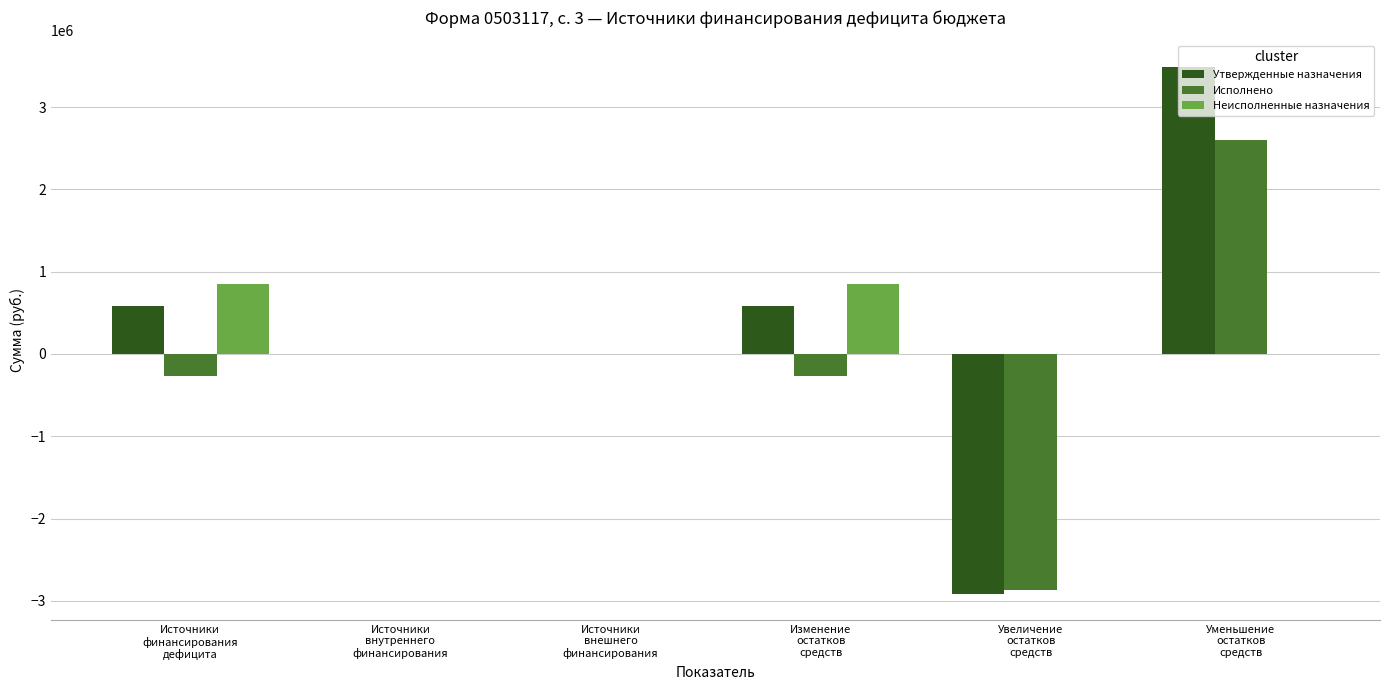

At which category is the sum across all series the highest?

Уменьшение
остатков
средств